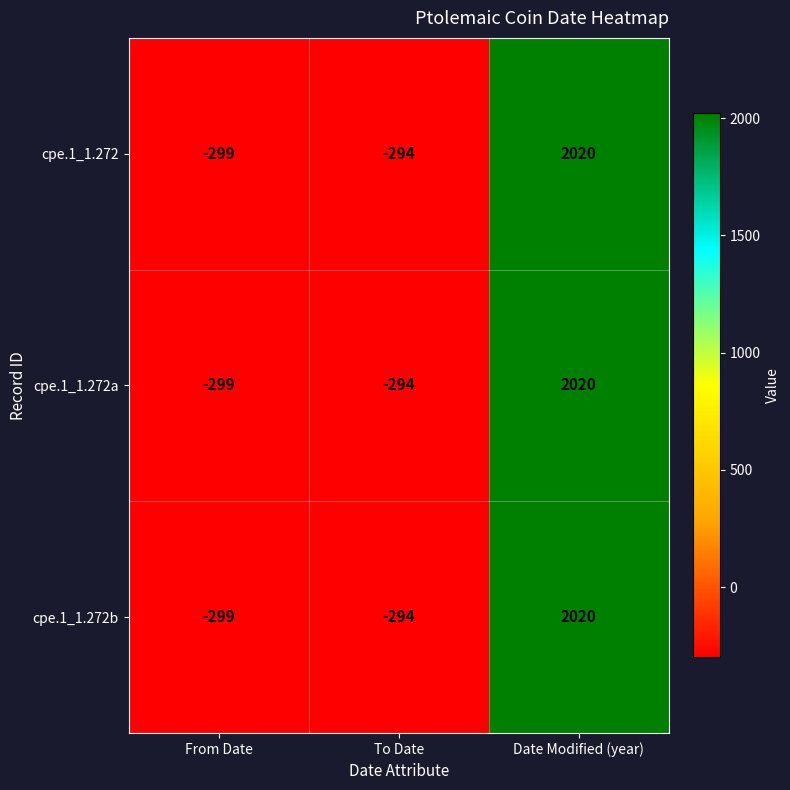

Which category has the highest value in the cpe.1_1.272a series?

Date Modified (year)